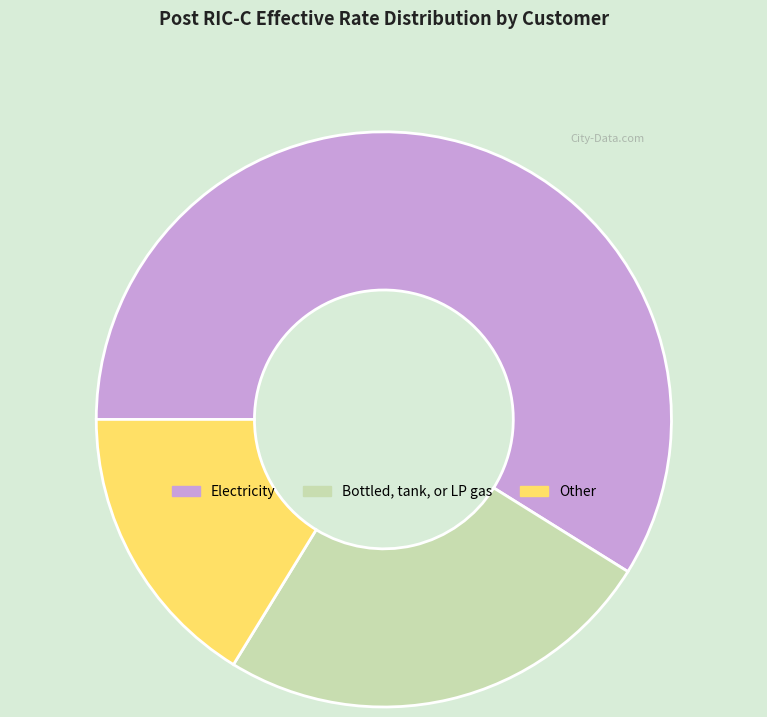

Count the number of slices in the pie.

3